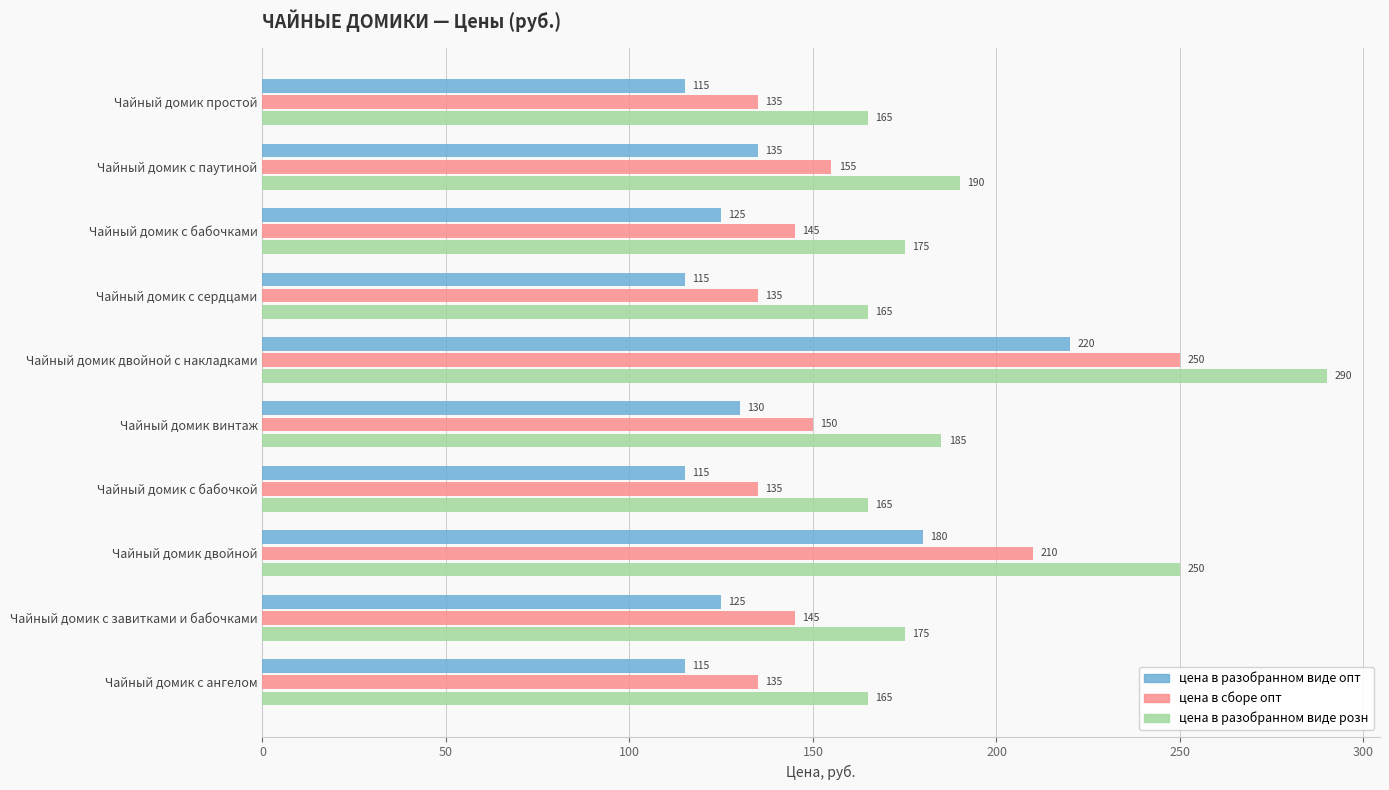

List the series in order of their peak value, lowest first.

цена в разобранном виде опт, цена в сборе опт, цена в разобранном виде розн